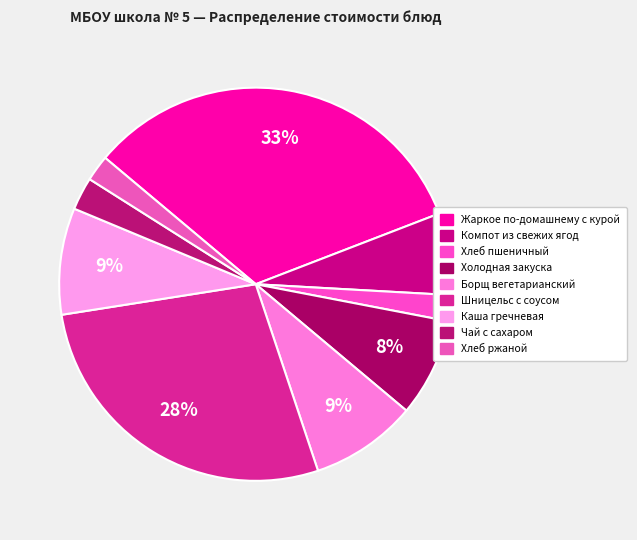

How many segments does this pie chart have?

9